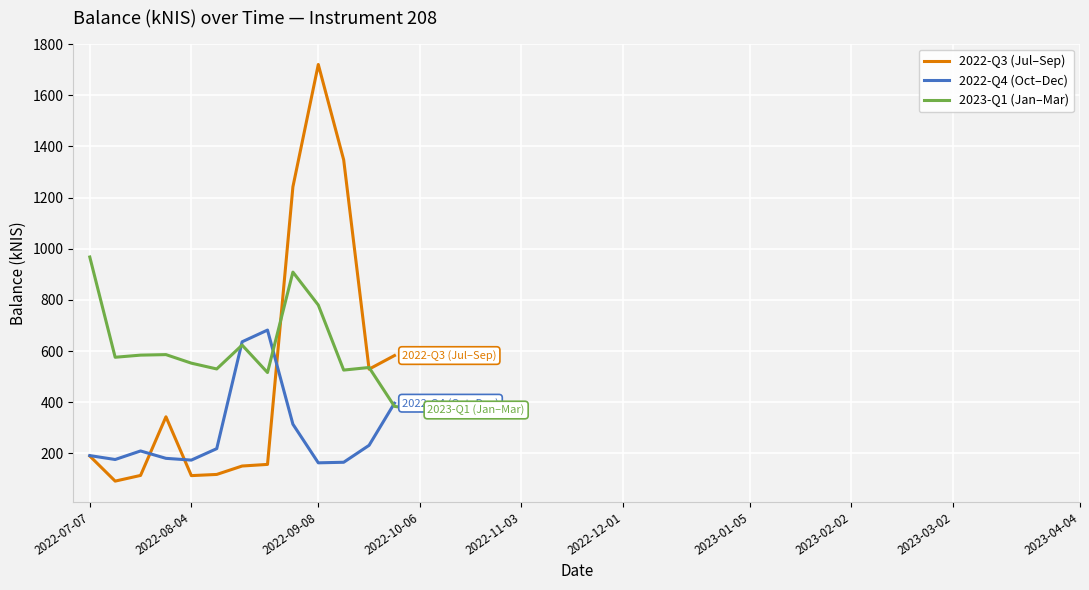

List the labels in order of 2022-Q3 value, largest first.

2022-09-08, 2022-09-15, 2022-09-01, 2022-09-29, 2022-09-22, 2022-07-28, 2022-07-07, 2022-08-25, 2022-08-18, 2022-08-11, 2022-07-21, 2022-08-04, 2022-07-14